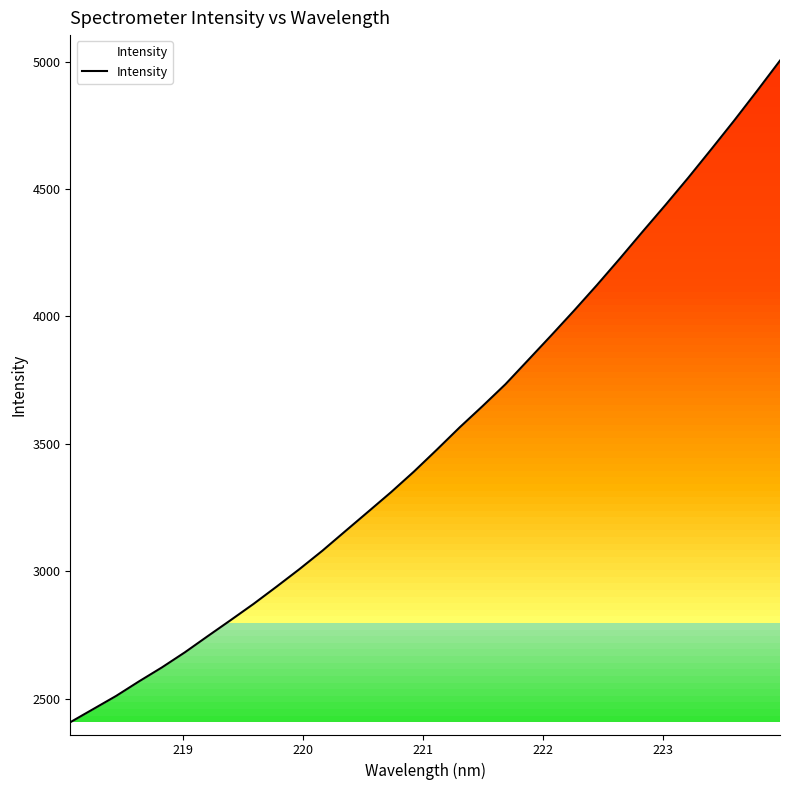

What is the difference between the maximum and minimum values?

2596.6